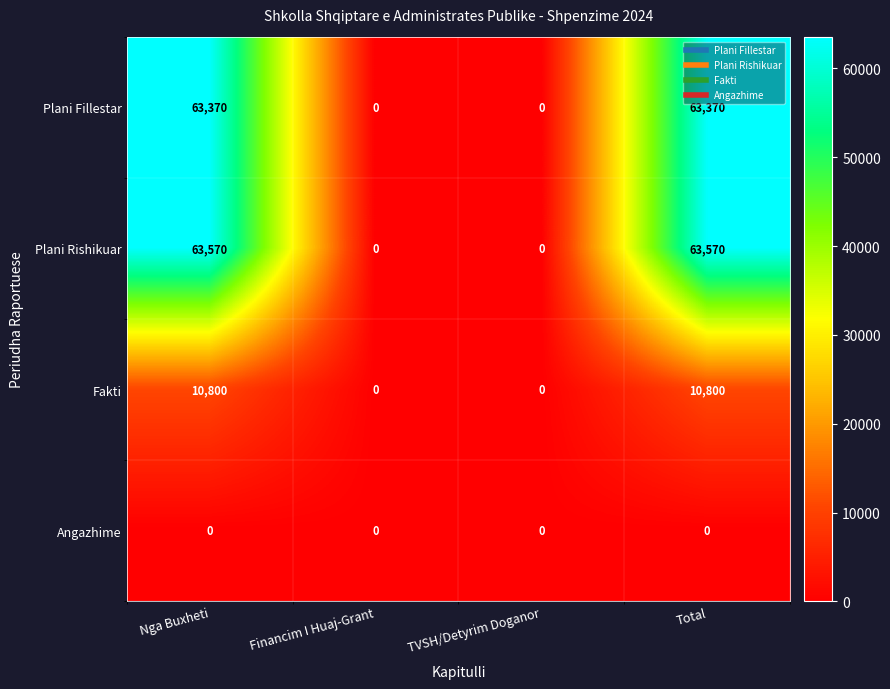

True or false: Angazhime has a value of 0 at Nga Buxheti.

True